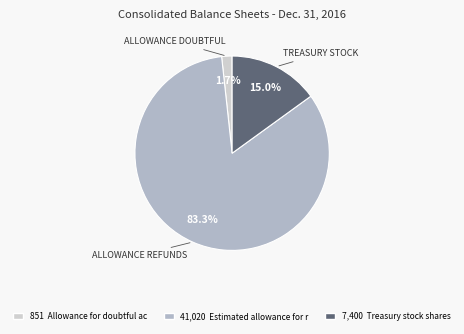

Does any single category account for the majority?

Yes